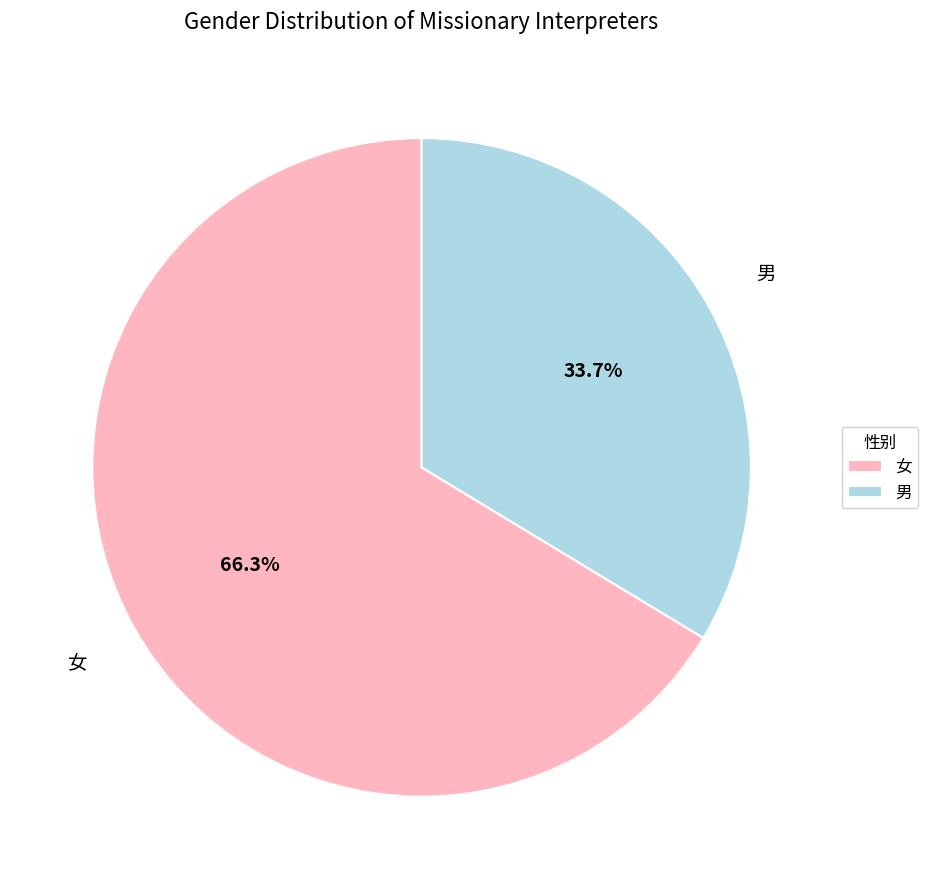

True or false: 男 accounts for 41% of the total.

False